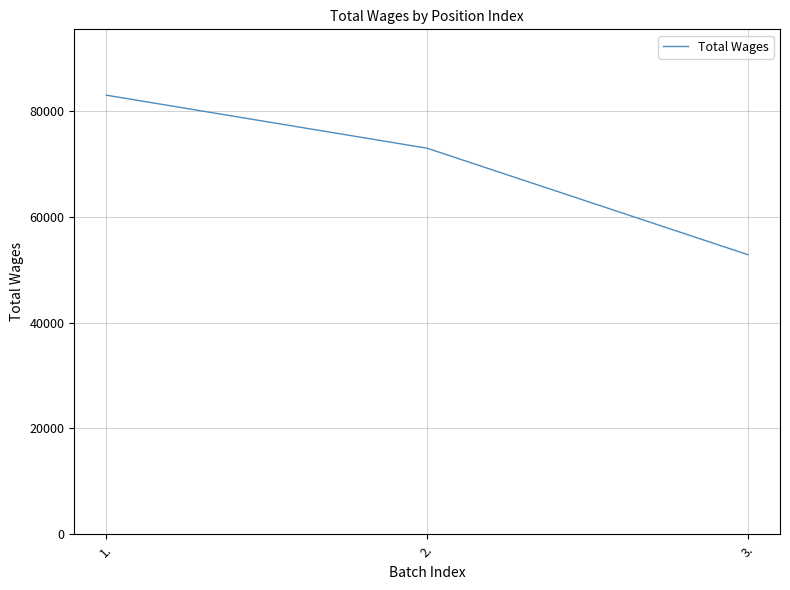

Reading right to left, extract all data points from this chart.

52876	73017	83050